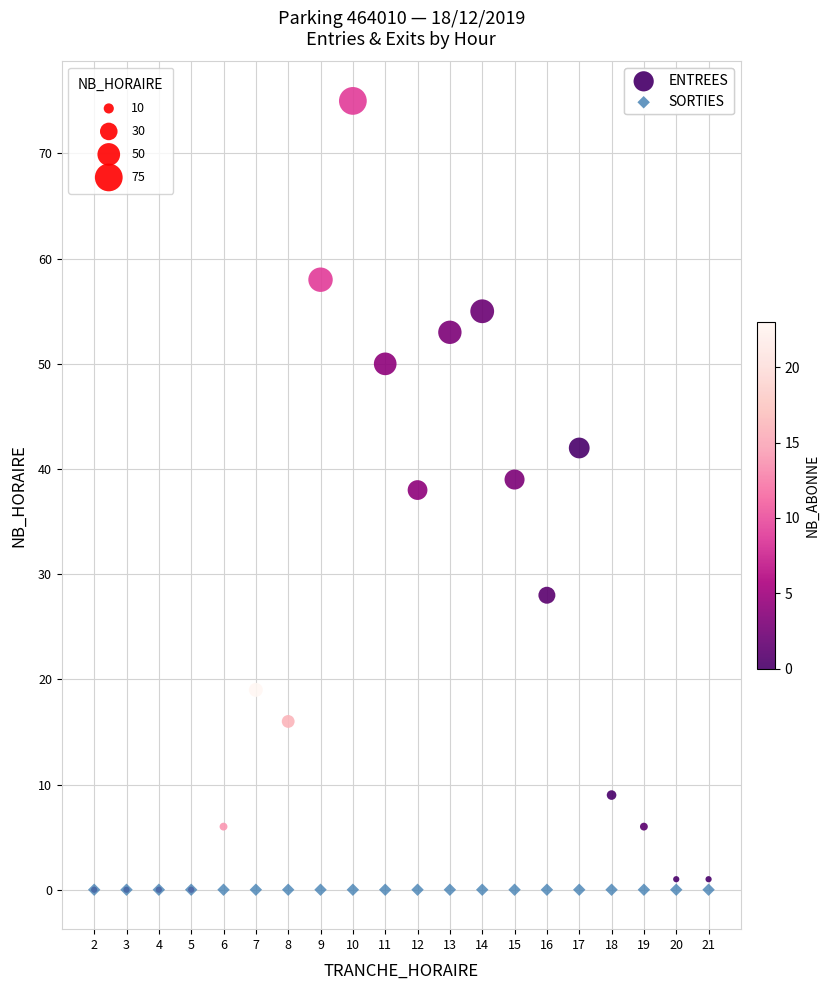

What are all the series names shown in the legend?

ENTREES, SORTIES